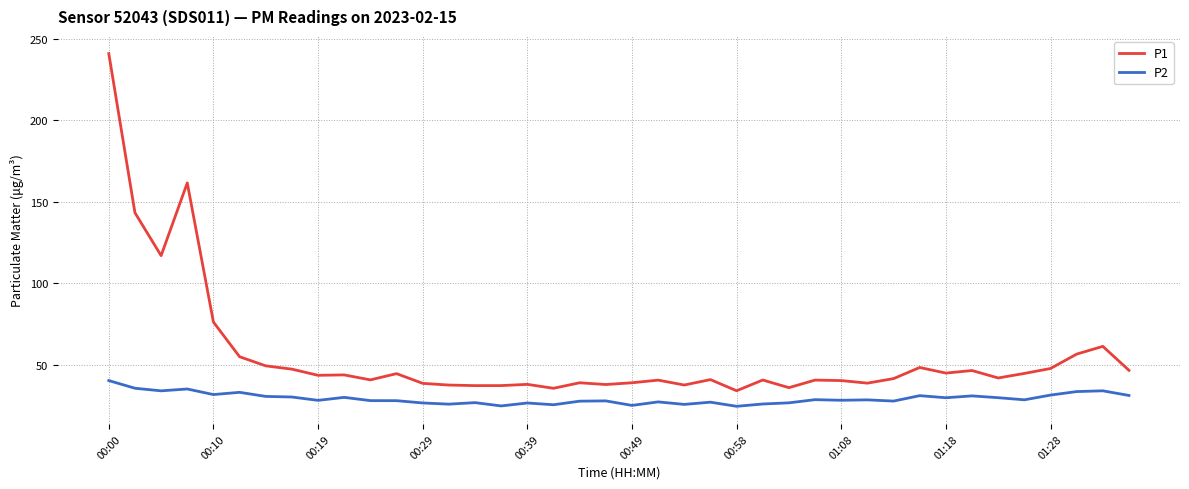

Rank the series by their average value, from highest to lowest.

P1, P2